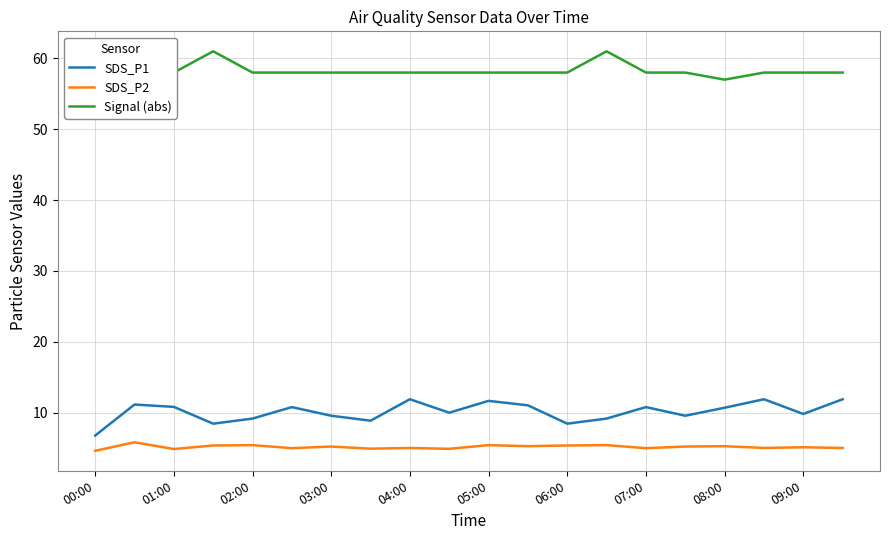

Count the number of categories in the chart.

20